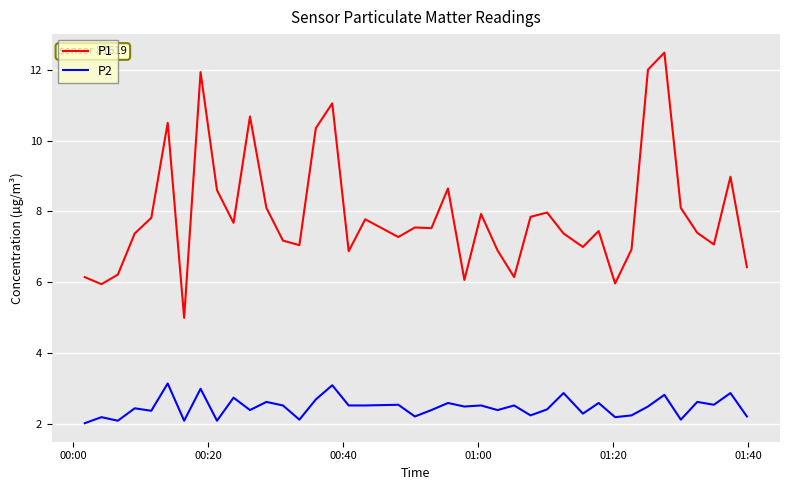

Which series has the largest range (max minus min)?

P1